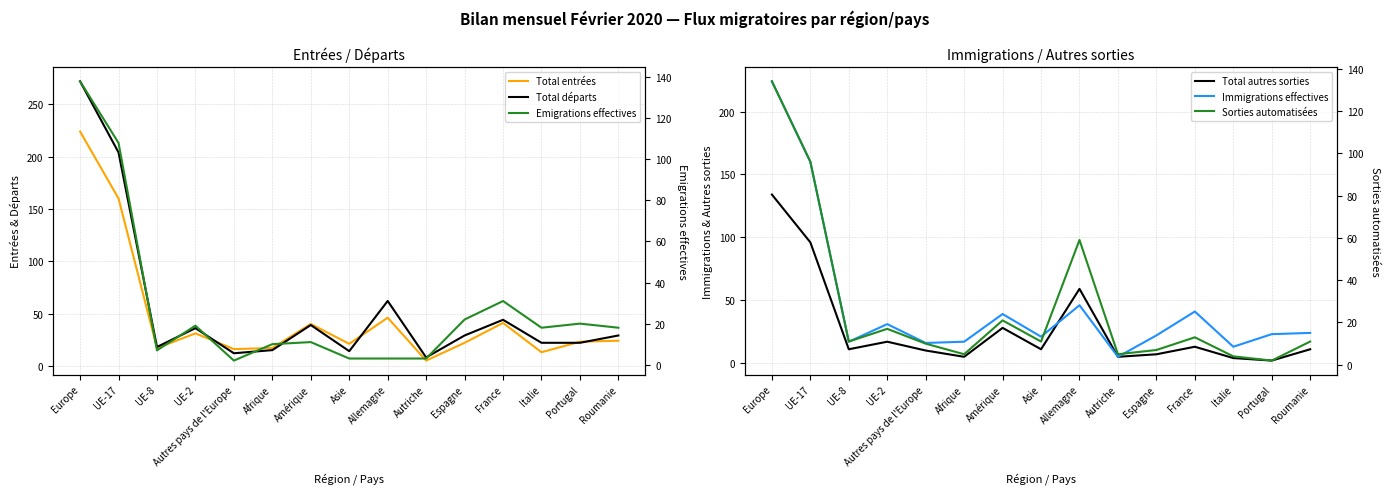

Count the number of data series in this chart.

6